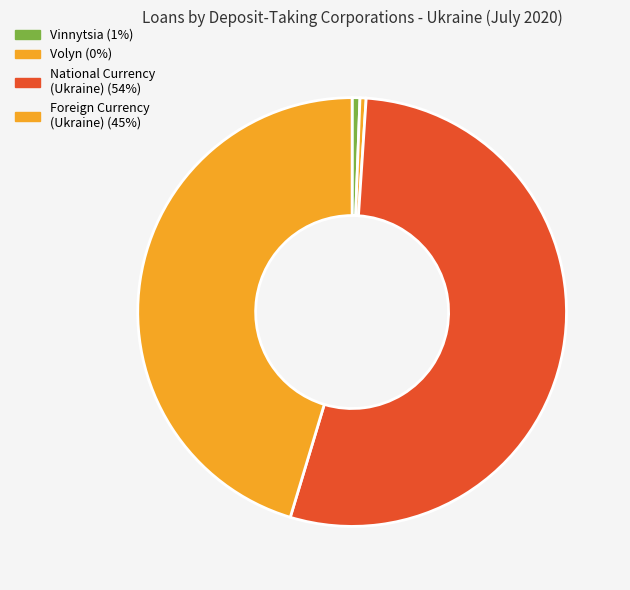

How many segments does this pie chart have?

4